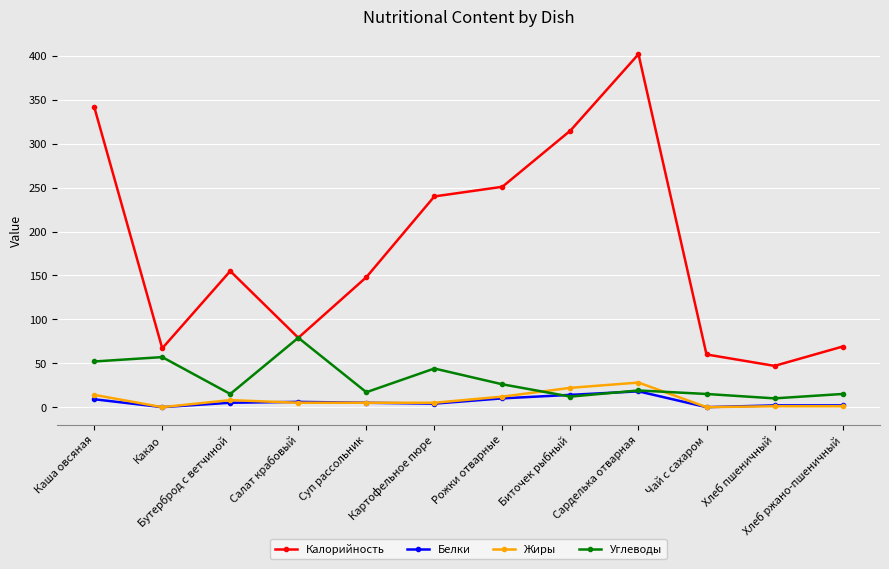

What is the sum of all Белки values?

75